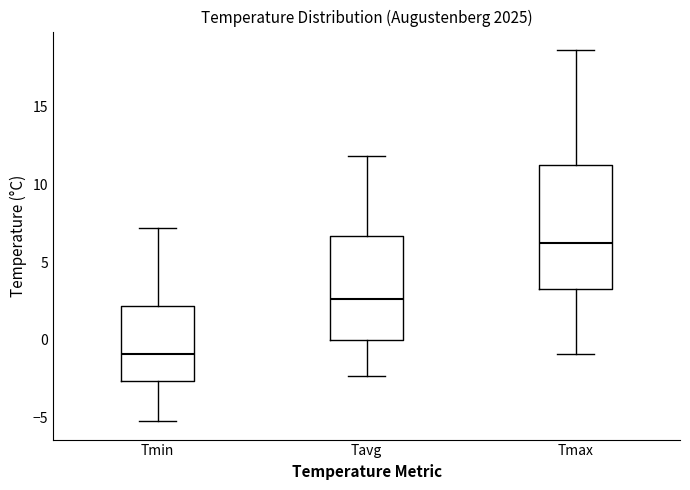

Where does the upper whisker of the box for Tmin end on the y-axis? The values are not printed on the chart, so give them approximately, as read against the axis.

7.0